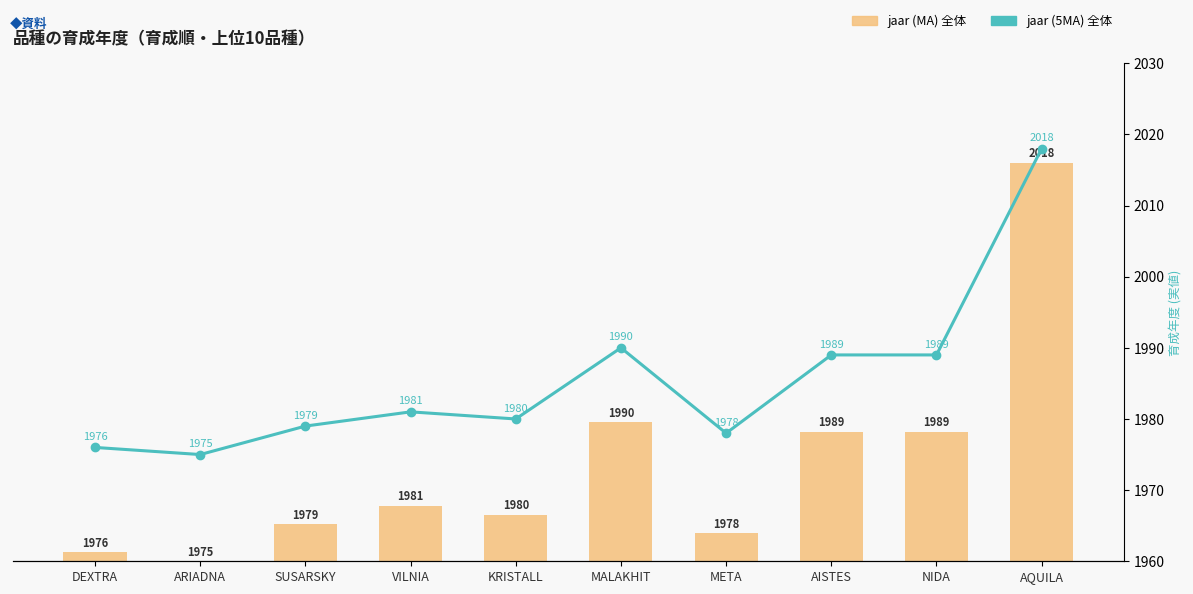

What position from the right is ARIADNA?

9